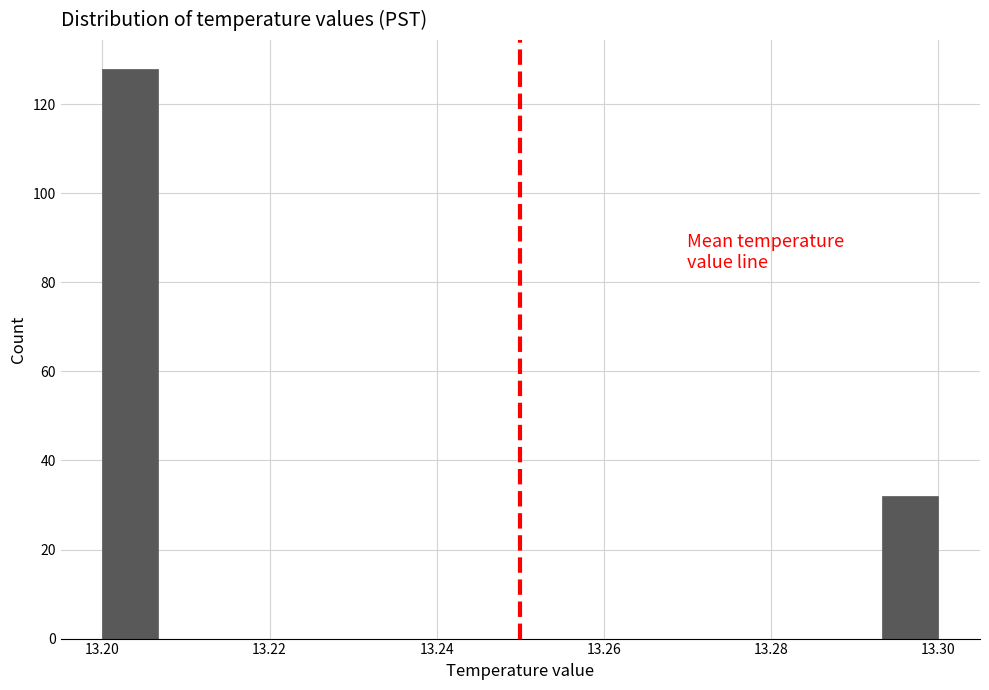

Read against the x-axis, roughly where is the centre of the tallest bar?

13.204